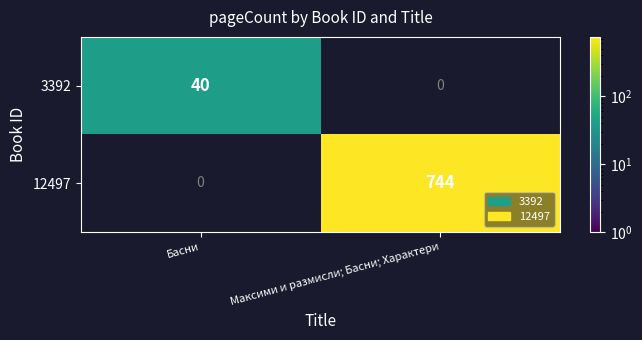

The 3392 series shows -24 at Максими и размисли; Басни; Характери. True or false?

False